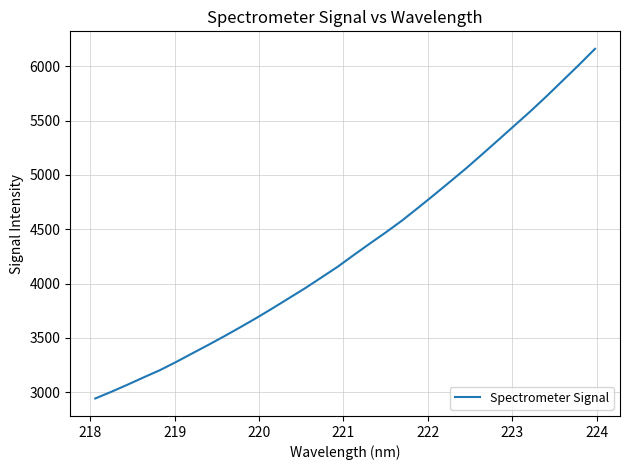

True or false: there are more than 1 points higher than both neighbors.

False